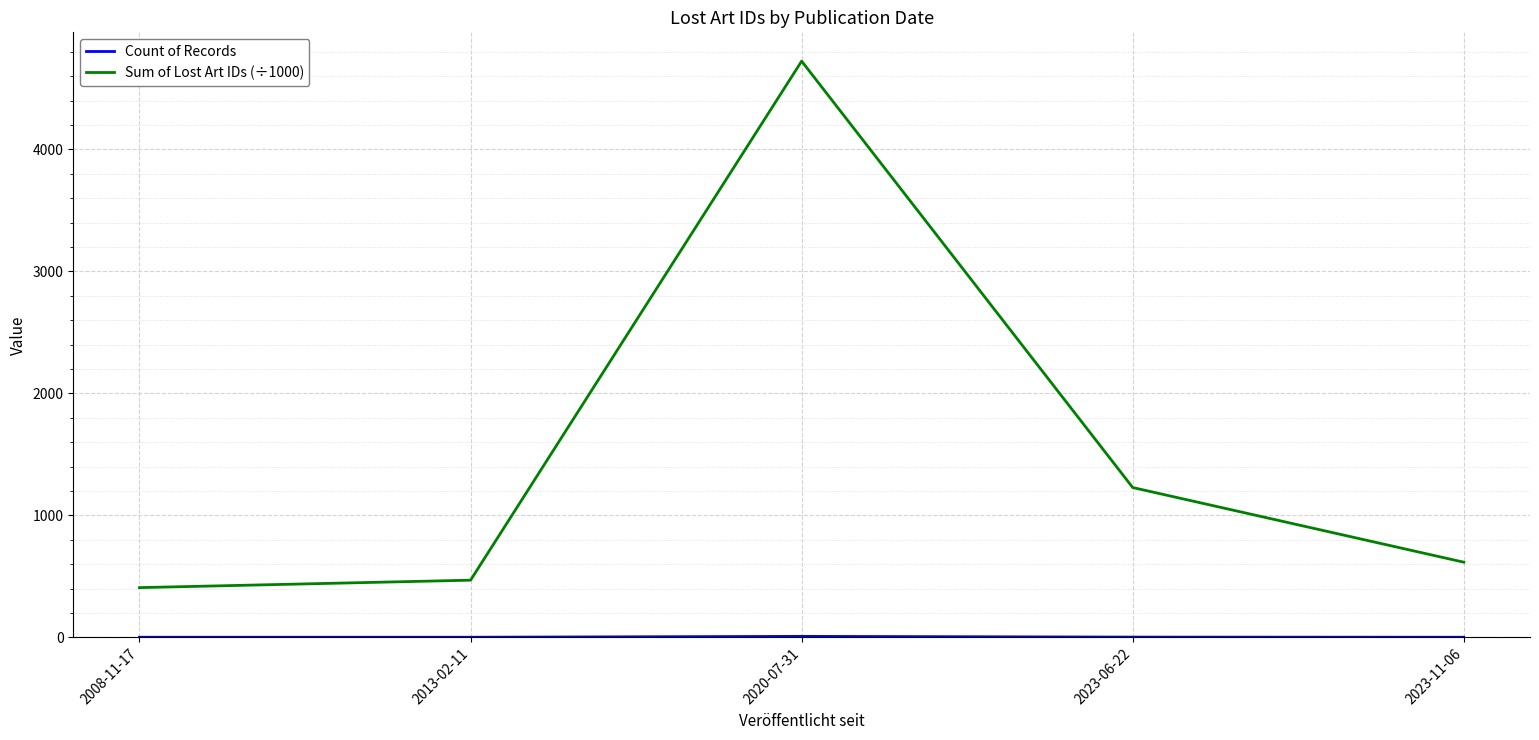

What is the total value across all series at 2008-11-17?

408.6